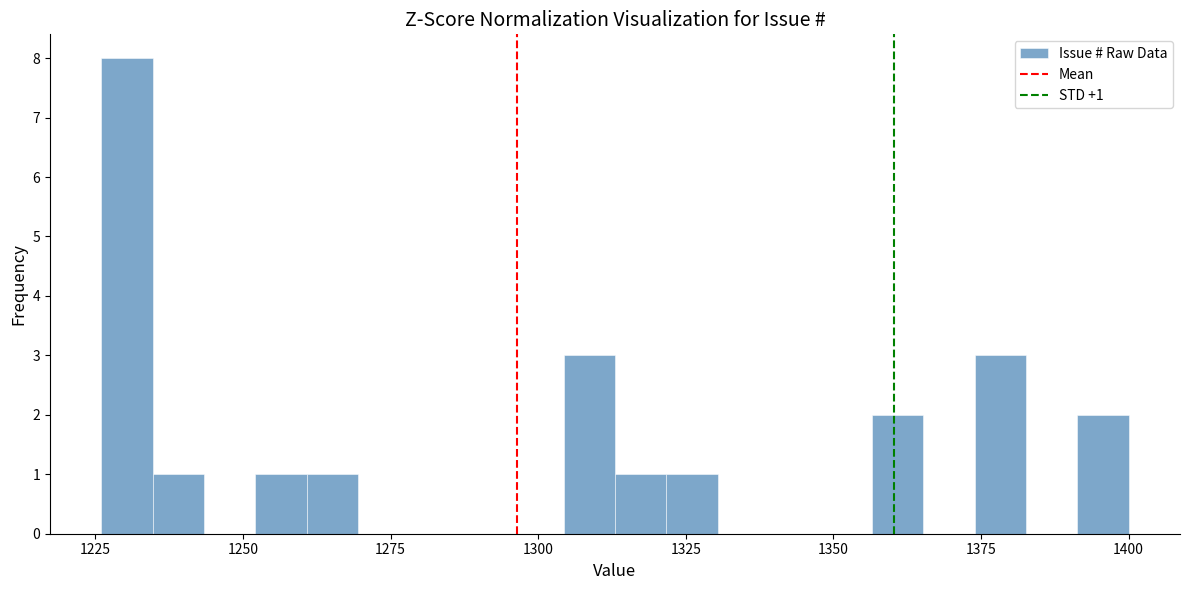

Around what value on the x-axis is the tallest bar? Give the approximate position of its centre, as read against the axis.

1230